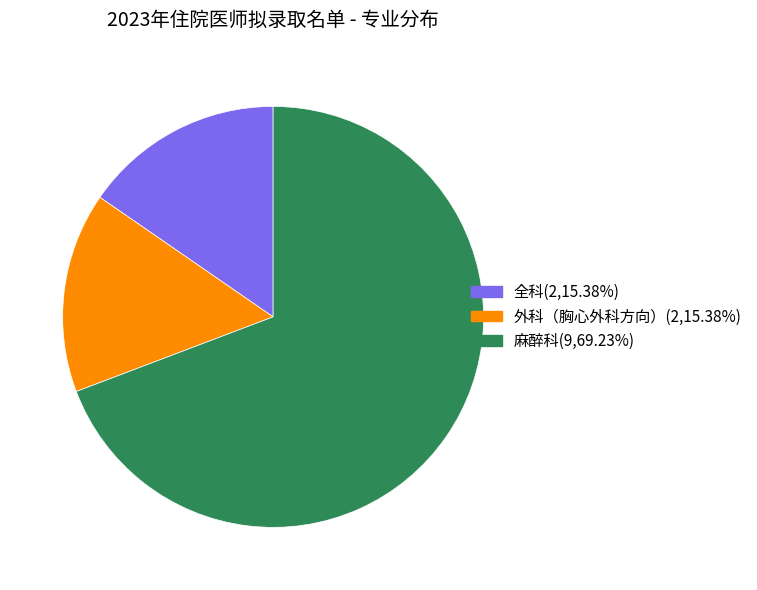

Which slice is the largest?

麻醉科